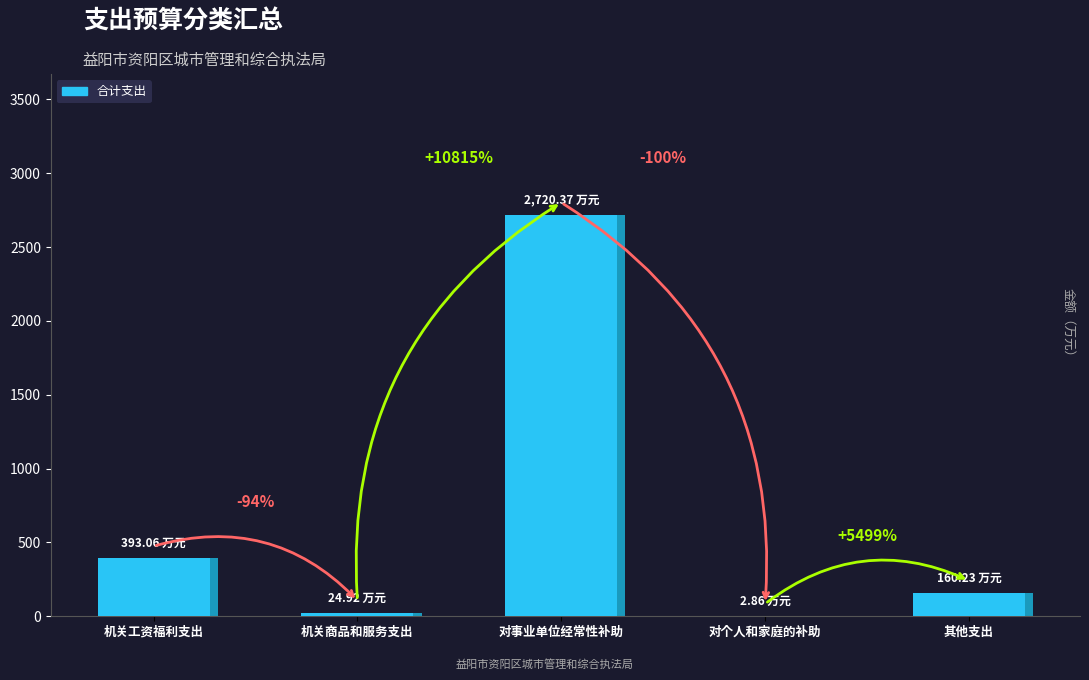

The chart shows a value of 4.3 at 对个人和家庭的补助. True or false?

False